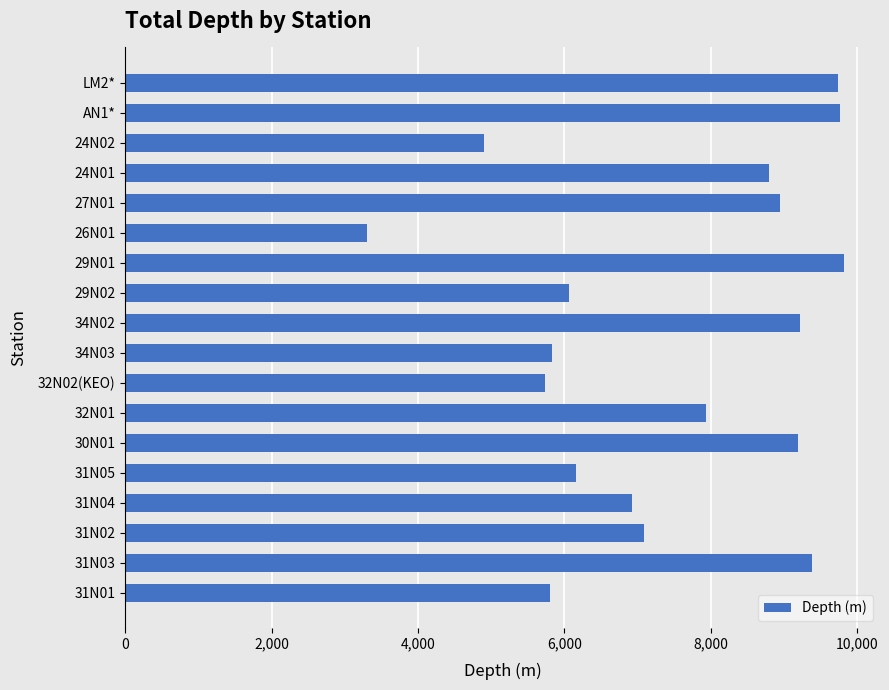

What is the approximate value at 31N04, to the nearest 100?

6900